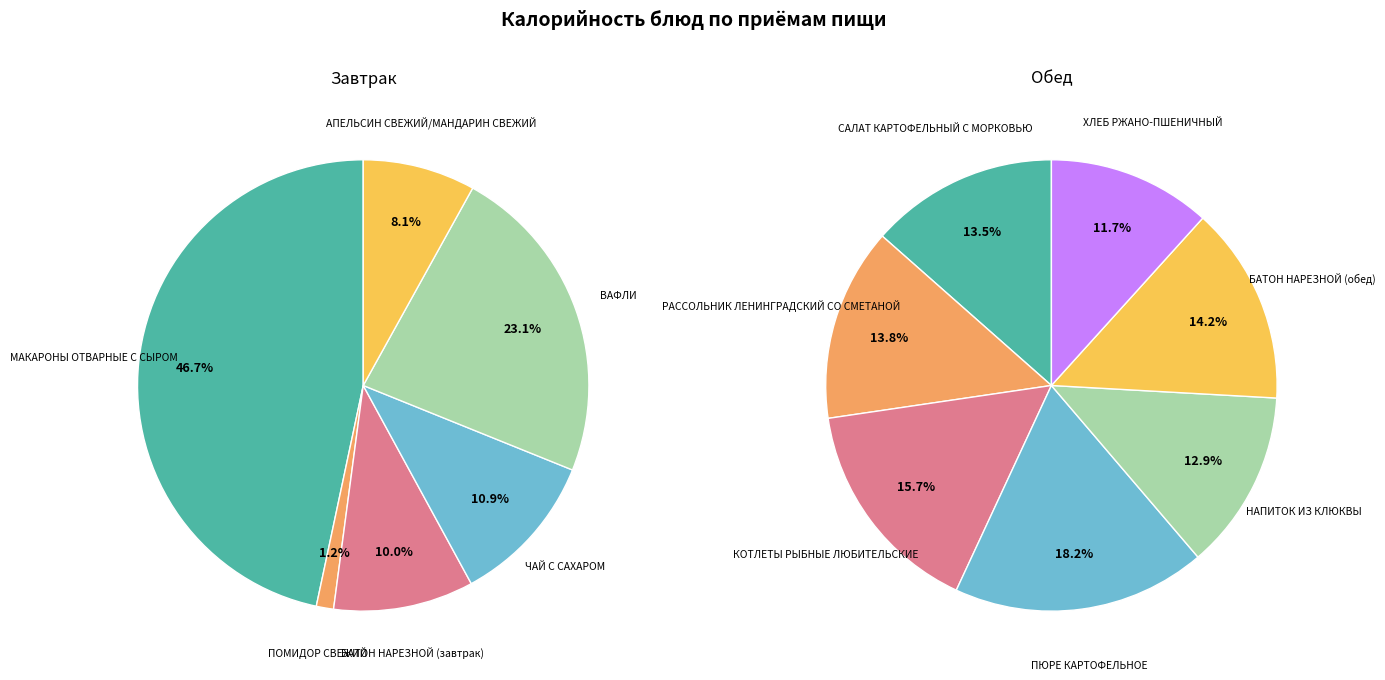

Which series changed the most between ВАФЛИ and АПЕЛЬСИН СВЕЖИЙ/МАНДАРИН СВЕЖИЙ?

Завтрак